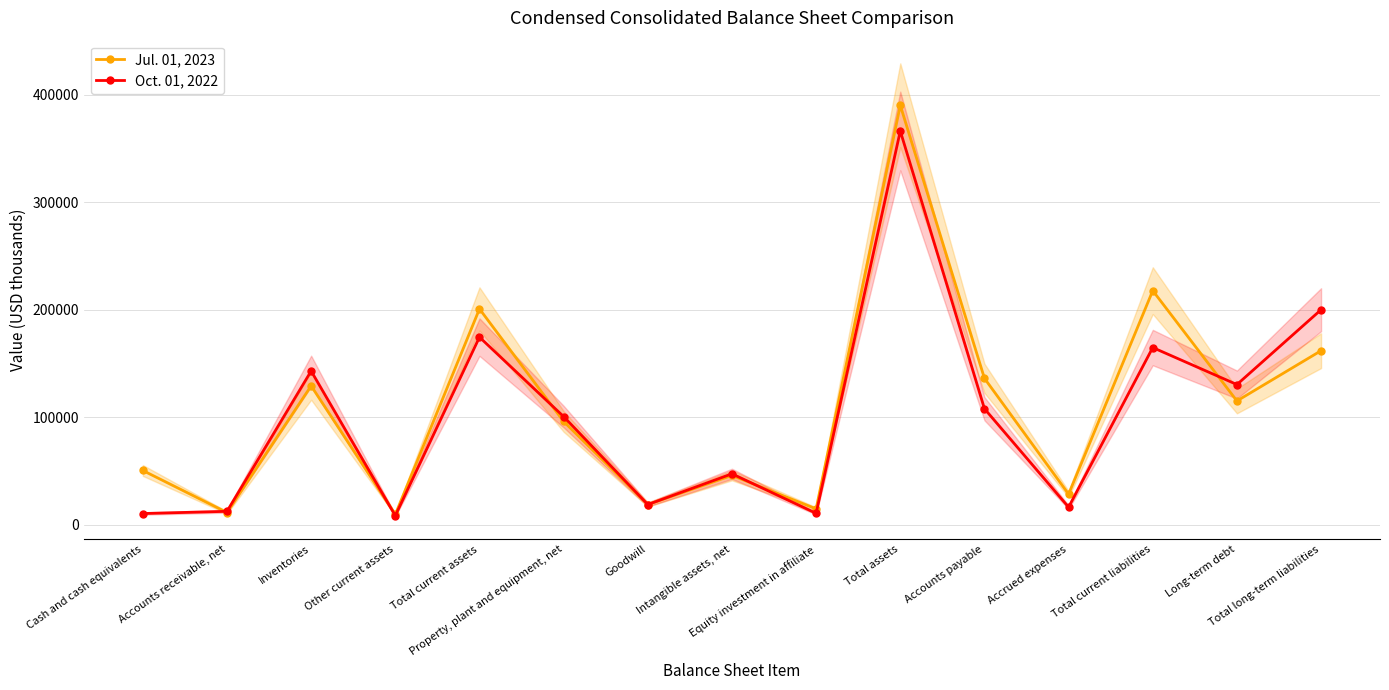

What is the value of the Oct. 01, 2022 point at the 4th from the left?

8486